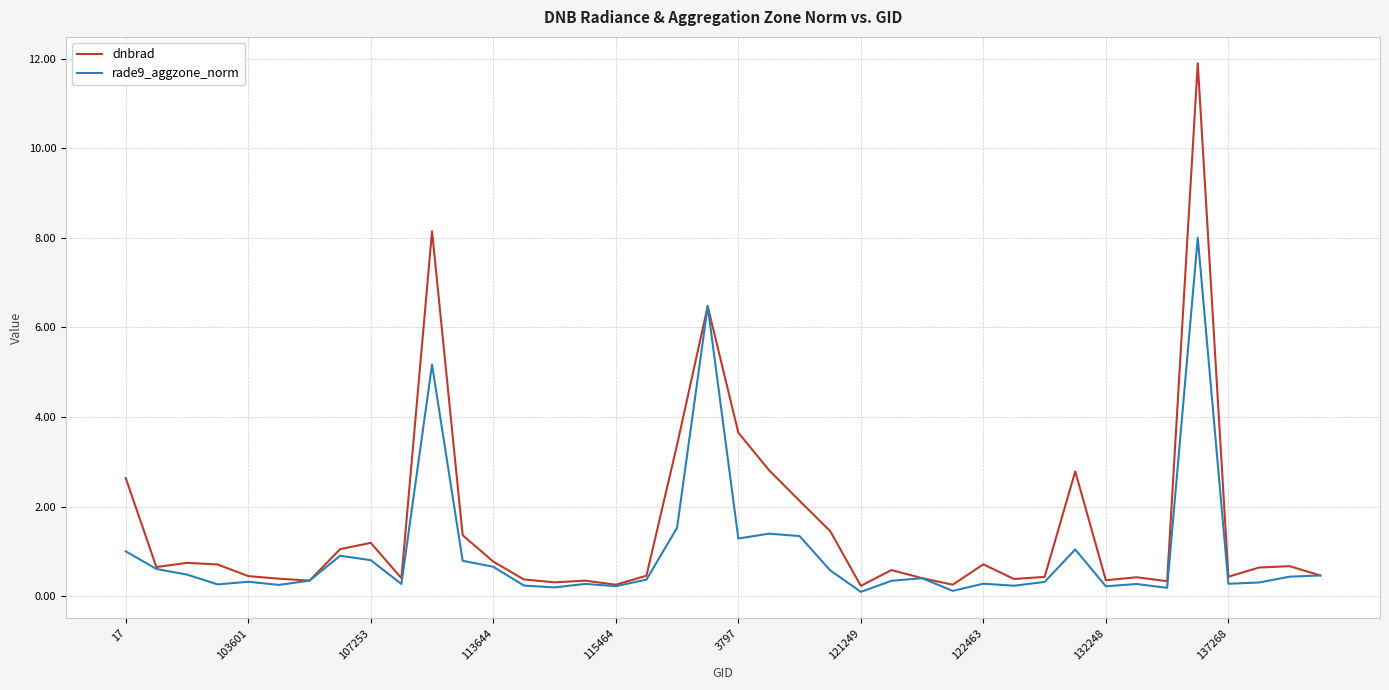

What is the maximum value shown in the chart?

11.9